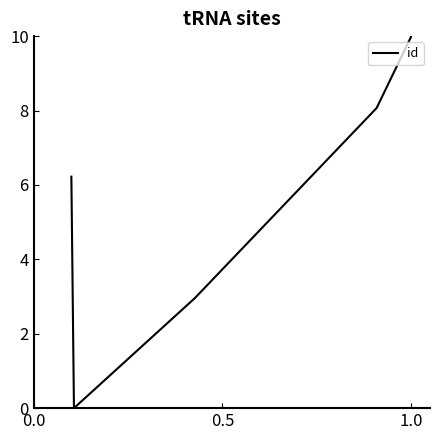

Is it true that the value at 1.0 is 14.3?

False